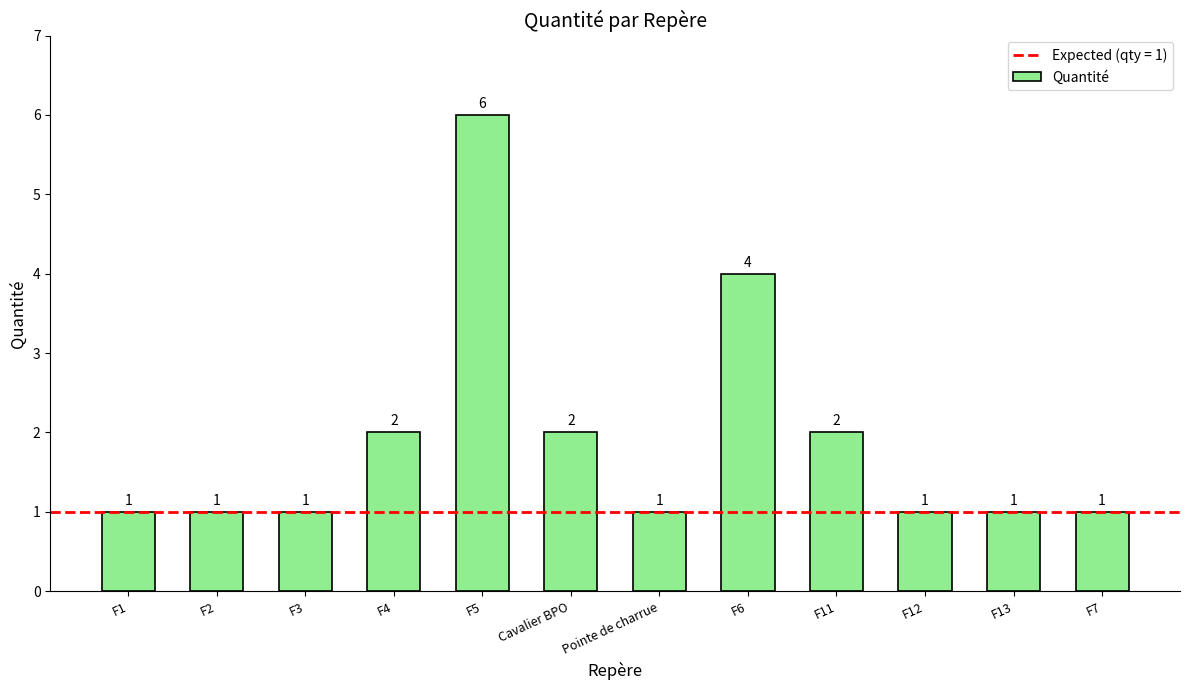

What is the maximum value shown in the chart?

6